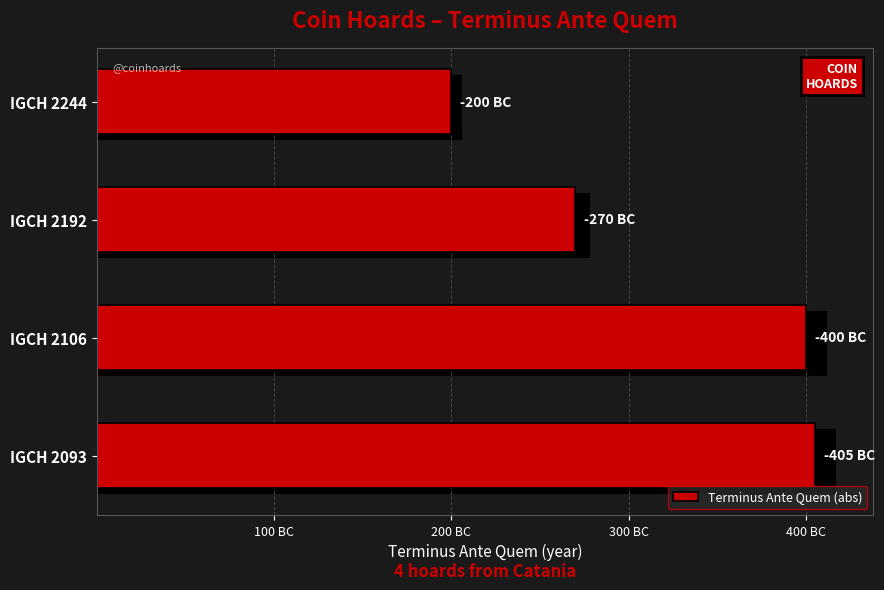

What position from the right is 200 BC?

3